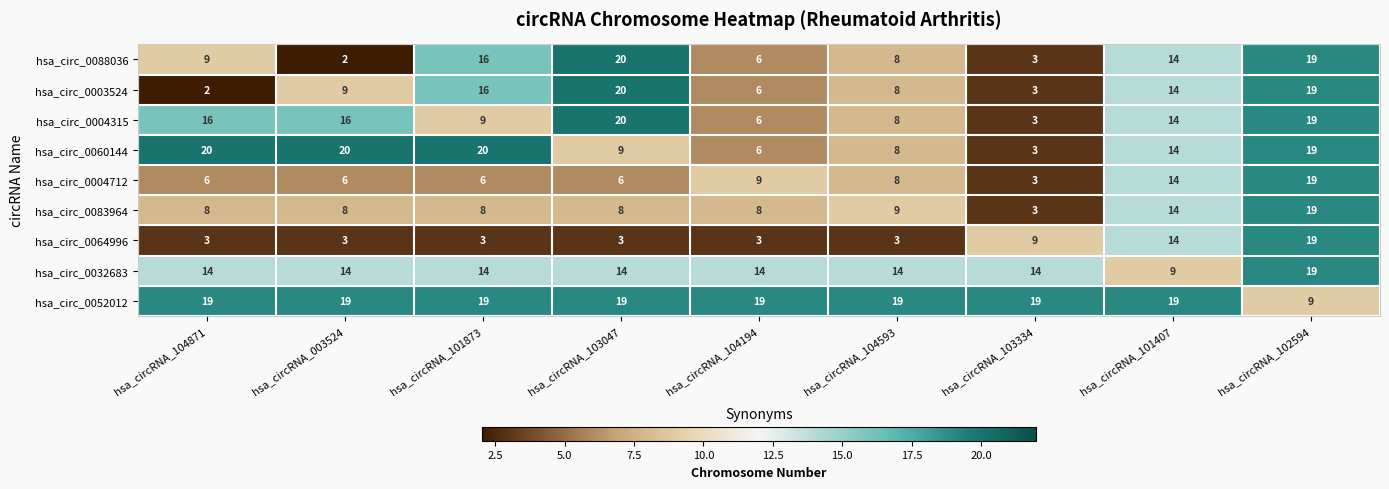

Which series changed the most between hsa_circRNA_101873 and hsa_circRNA_101407?

hsa_circ_0064996